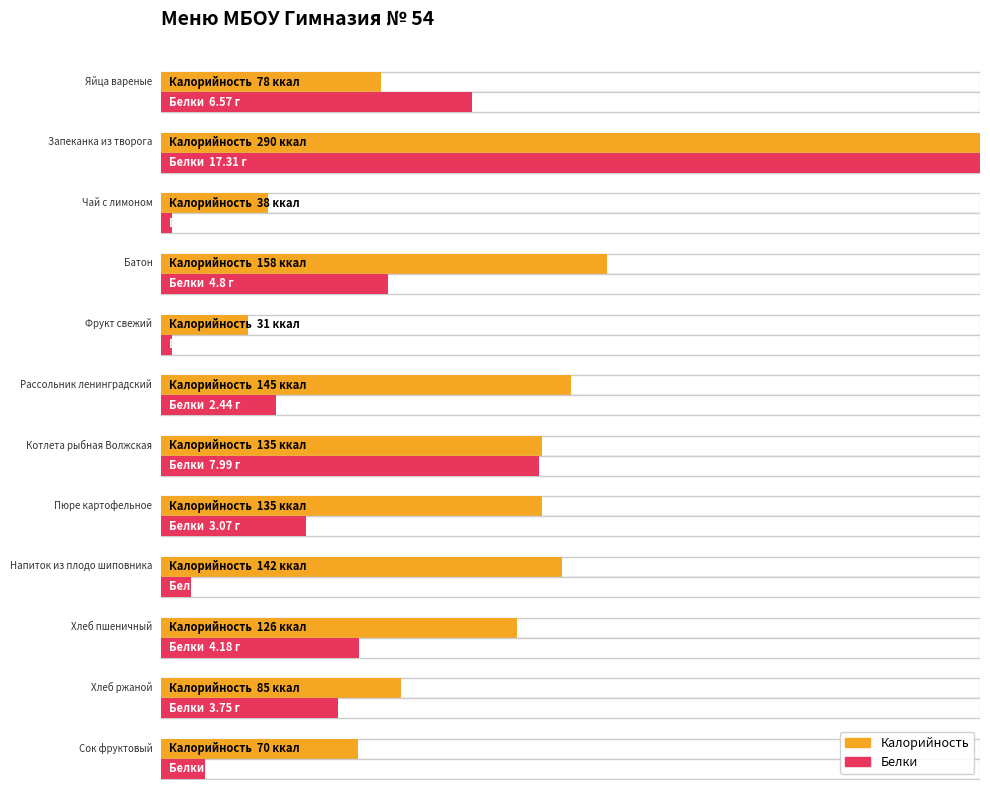

At how many categories does at least one series exceed 96?

7